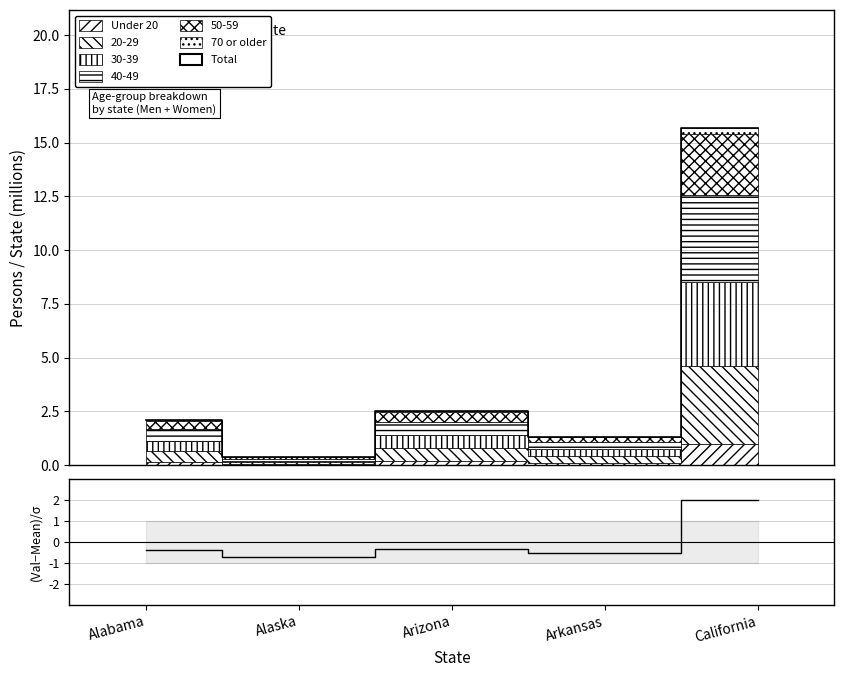

At which label is Total closest to 8?

Arizona